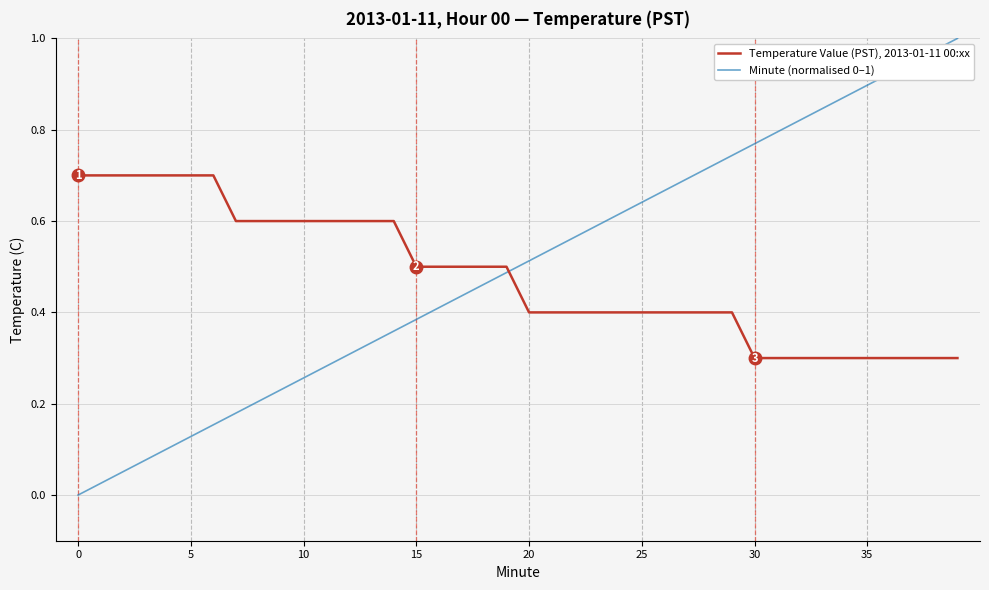

True or false: Minute (normalised 0–1) and Temperature Value (PST), 2013-01-11 00:xx cross at least once.

True